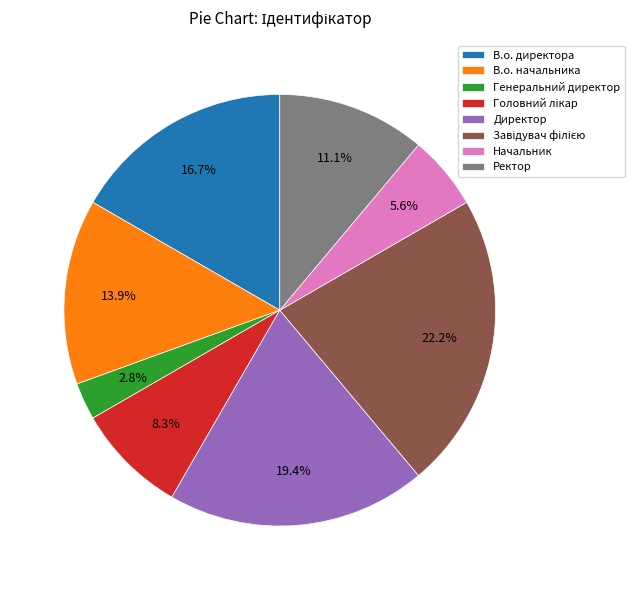

What is the smallest slice in the pie chart?

Генеральний директор